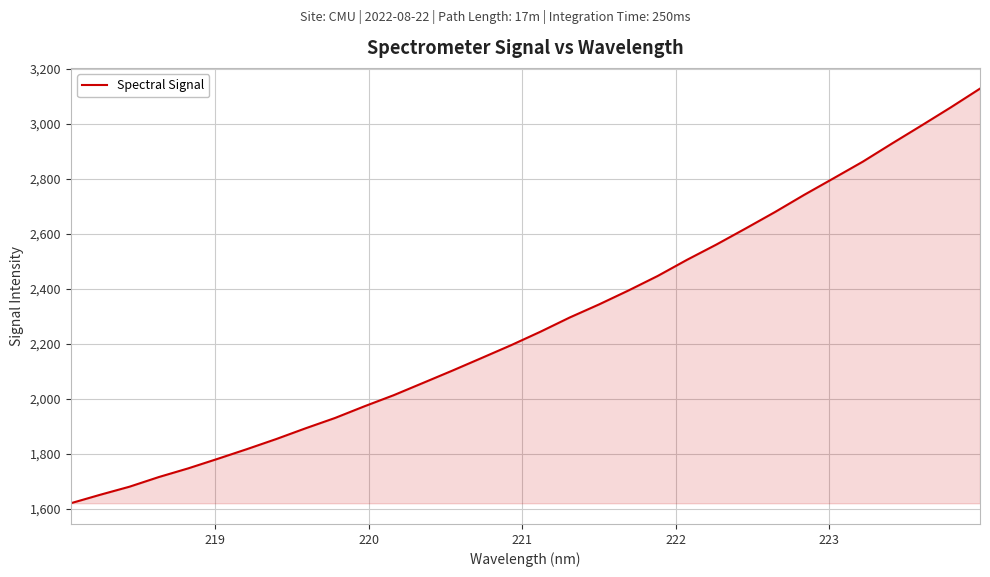

What is the difference between the maximum and minimum values?

1508.1